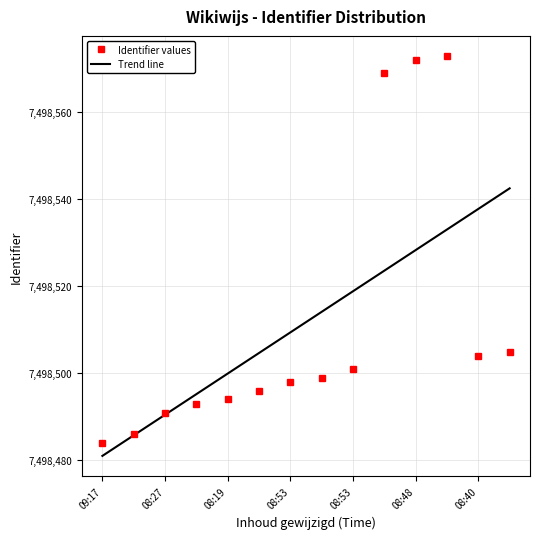

The value at 2023-03-13 08:27:02 is 10115772. True or false?

False